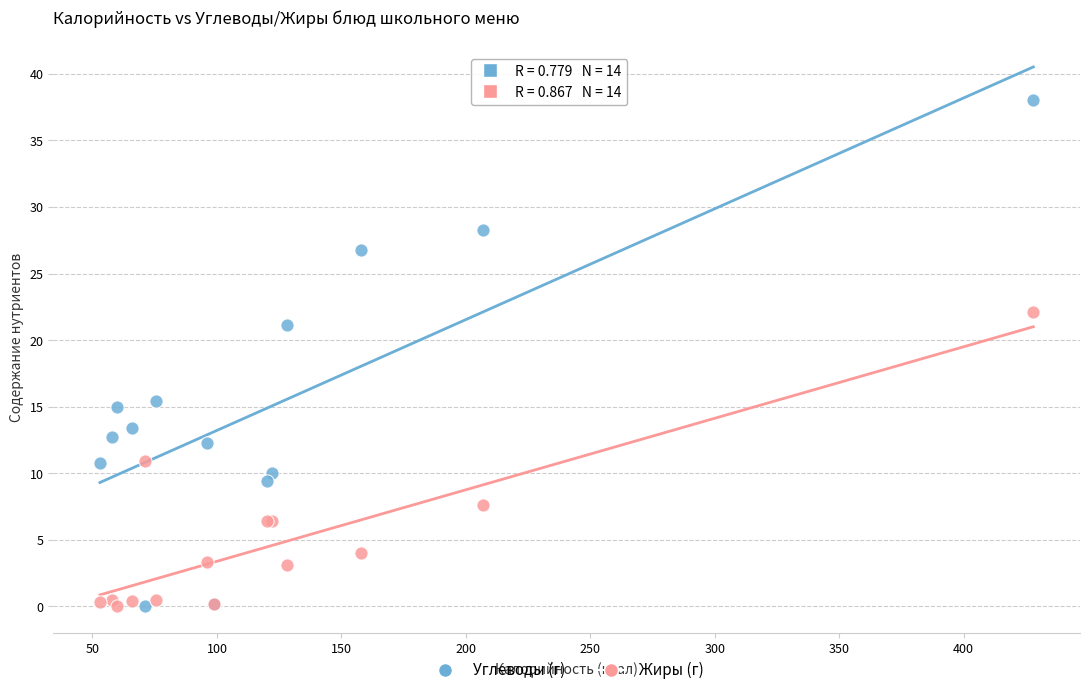

Which series has the widest spread of Y values?

Углеводы (г)